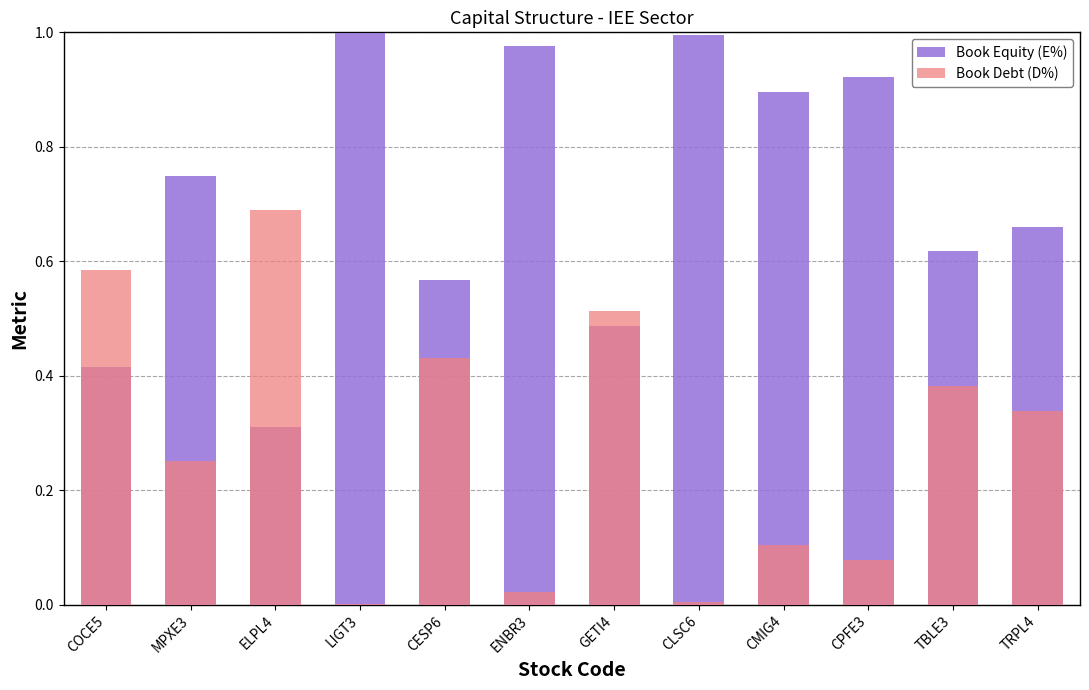

What is the difference between the Book Debt (D%) values at TRPL4 and GETI4?

0.2